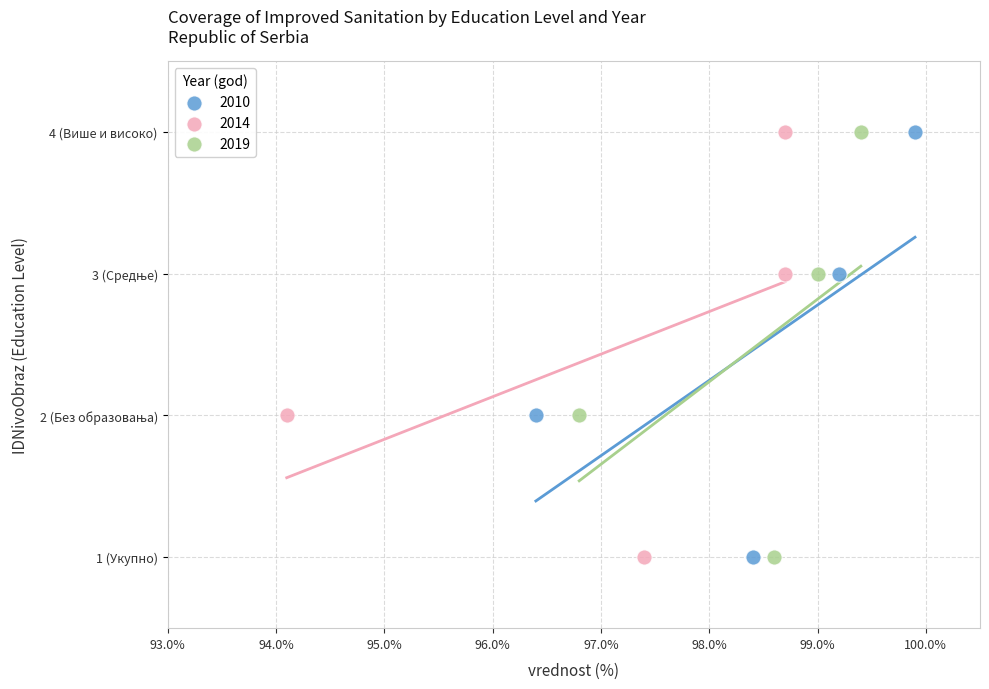

What are all the series names shown in the legend?

2010, 2014, 2019